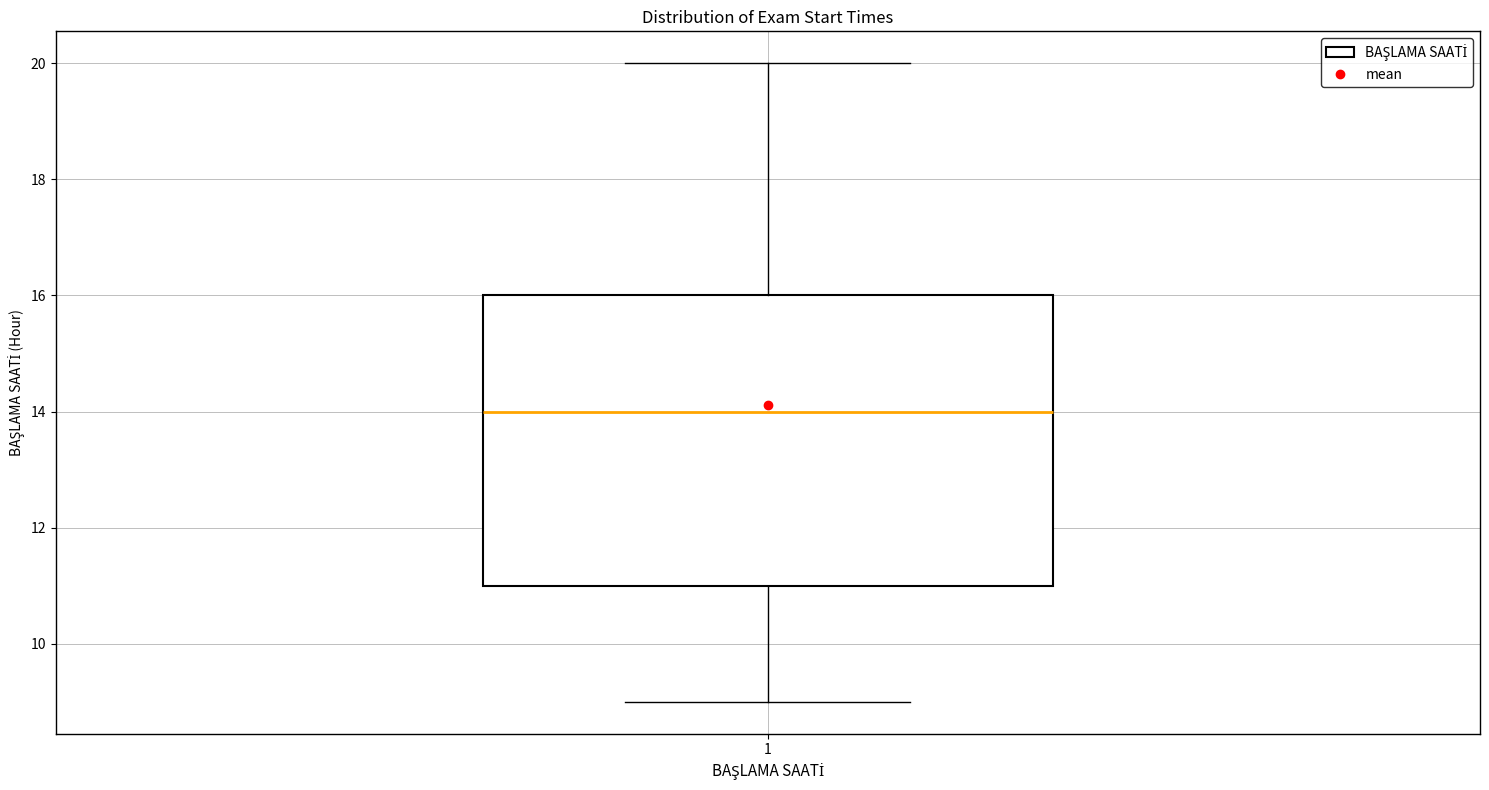

Read this box plot against the y-axis: the position of the median line, the range covered by the box, and the ends of both whiskers. The values are not printed on the chart, so give them approximately, as read against the axis.

median 14, box 11 to 16, whiskers 9 to 20